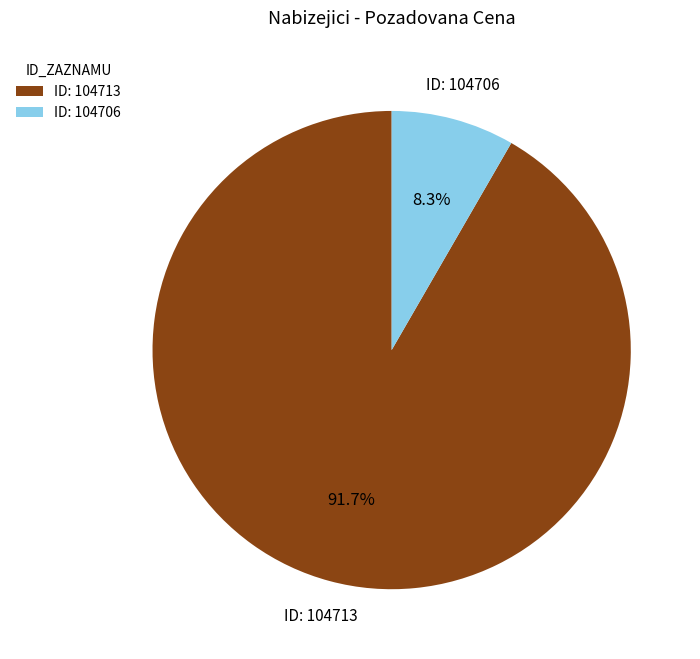

Between ID: 104713 and ID: 104706, which is larger?

ID: 104713